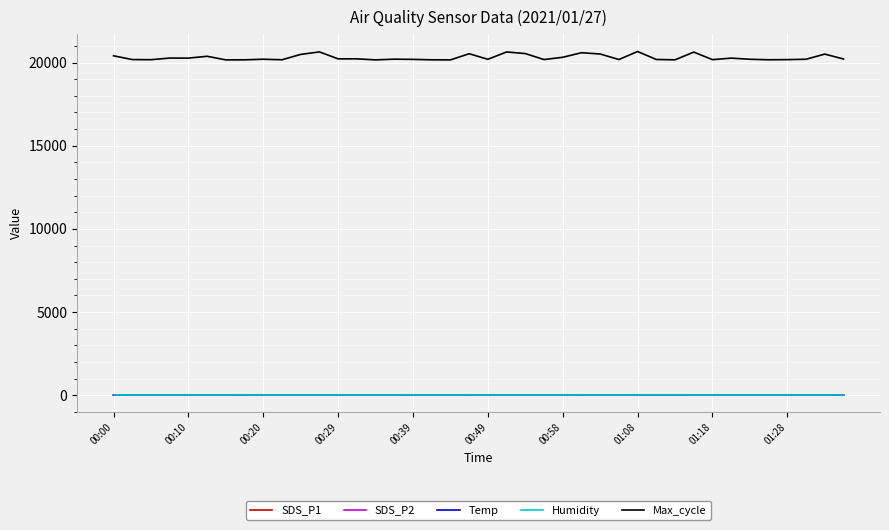

True or false: SDS_P2 and Max_cycle intersect in this chart.

False